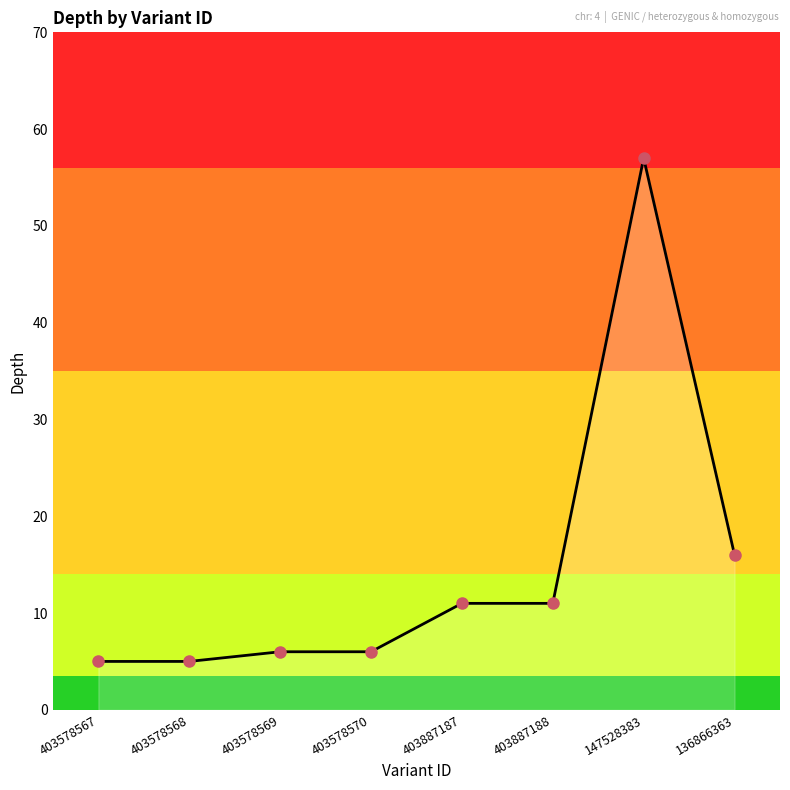

What is the ratio of the value at 403887188 to the value at 403578567?

2.2